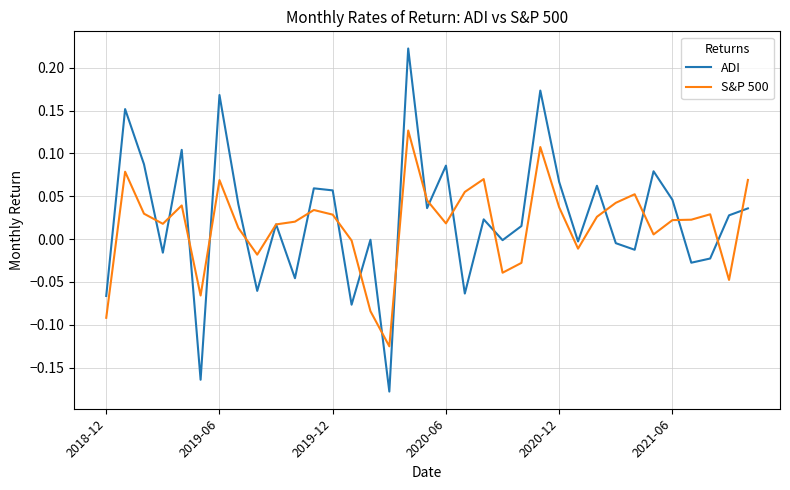

Which series has the largest range (max minus min)?

ADI